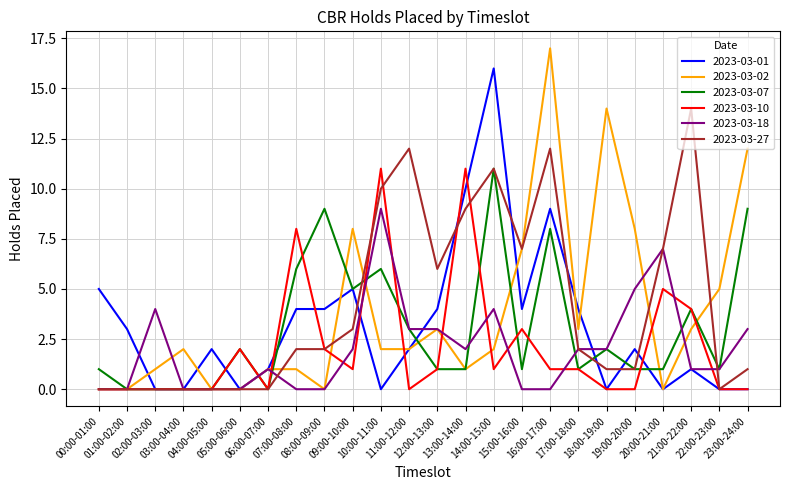

Which series has the largest range (max minus min)?

2023-03-02